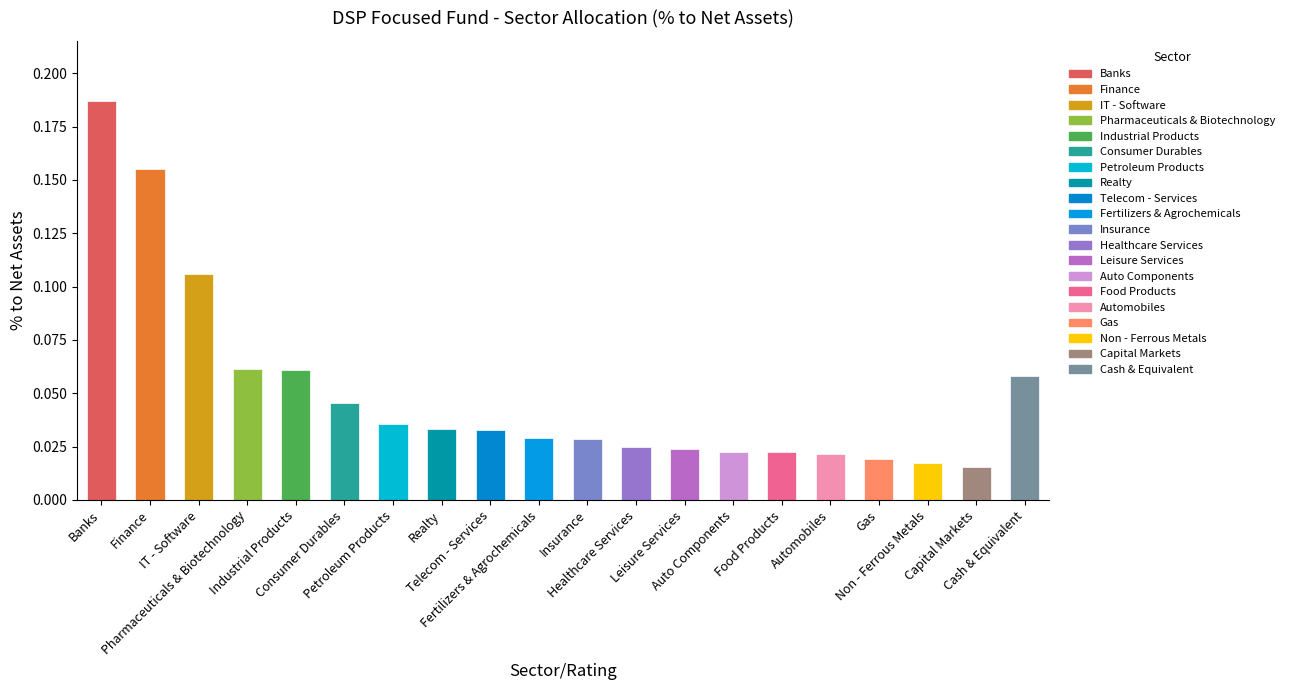

What is the sum of the values at Cash & Equivalent and Realty?

0.1